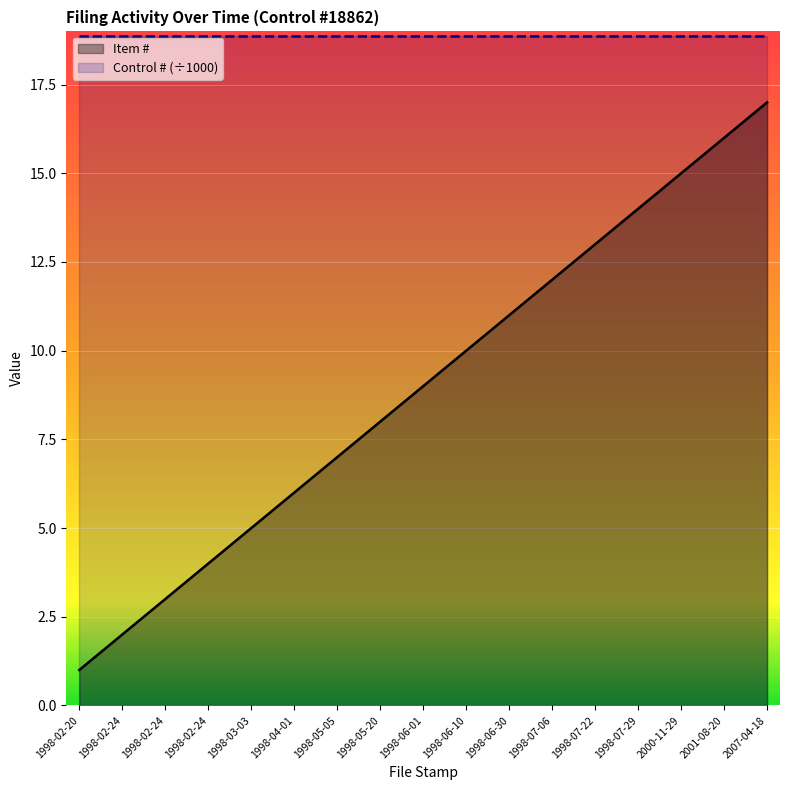

What are all the series names shown in the legend?

Item #, Control # (÷1000)